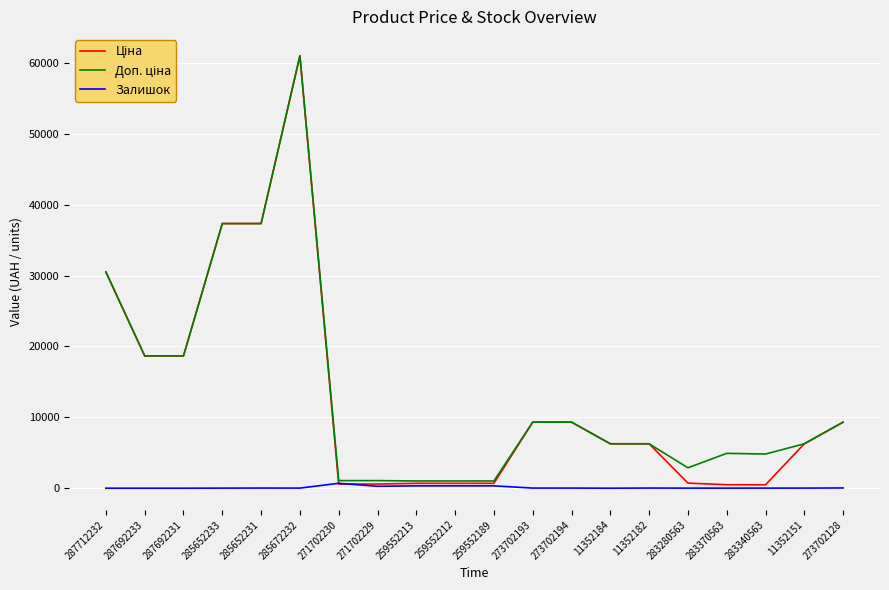

Which category has the highest value across all series?

285672232